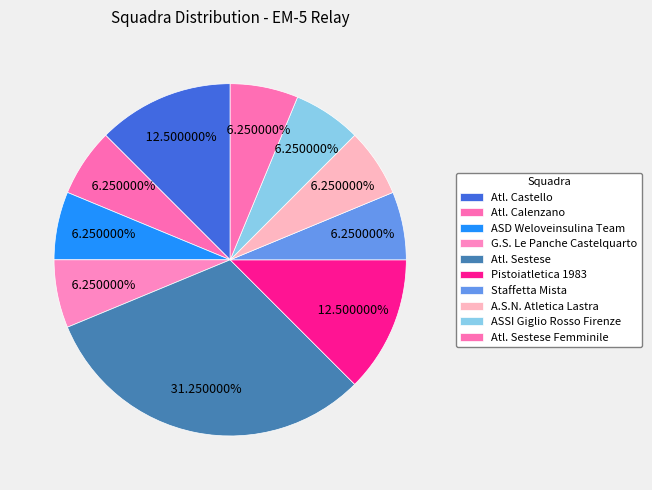

How many slices are in this pie chart?

10